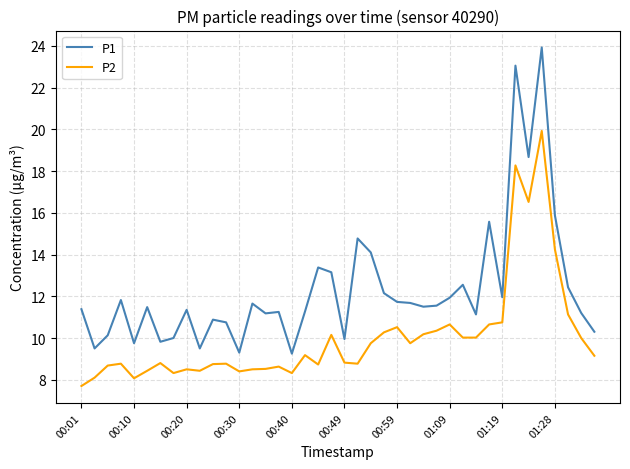

What is the difference between the second highest and minimum values in the P1 series?

13.8